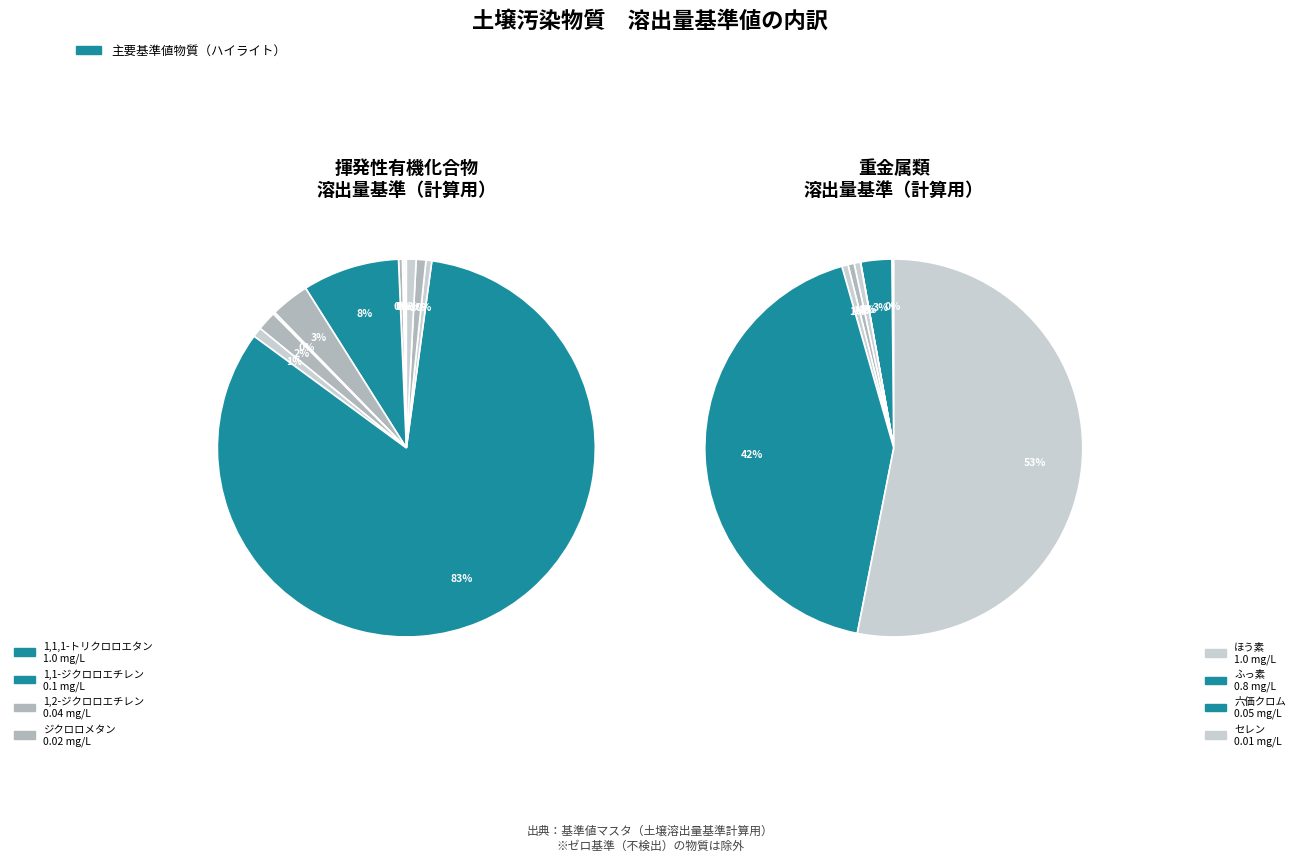

To the nearest percent, what is the difference between the ジクロロメタン and クロロエチレン slice percentages?

1%